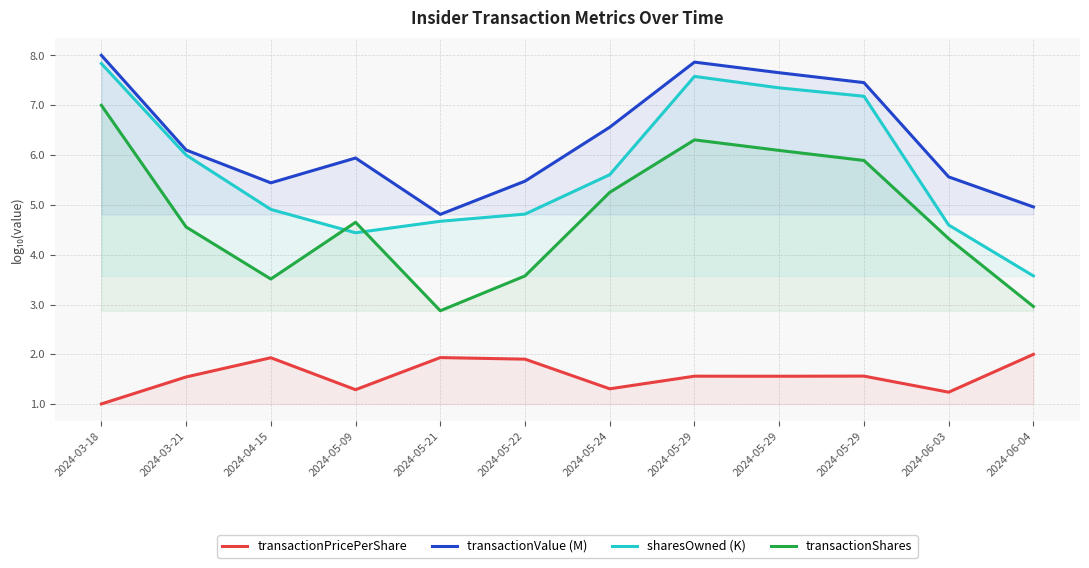

What is the smallest value displayed?

1.0